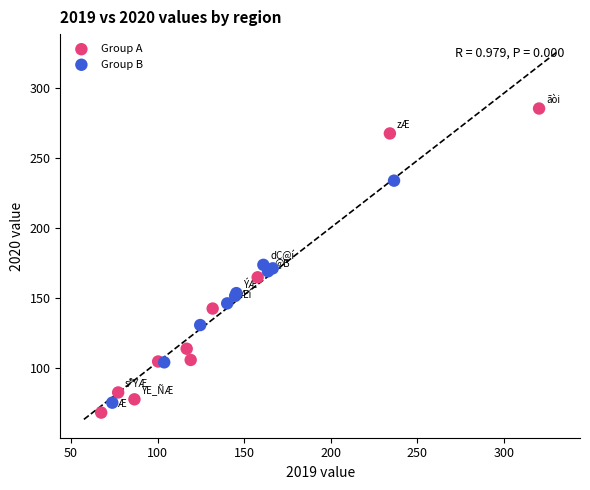

Which series reaches the maximum Y coordinate?

Group A